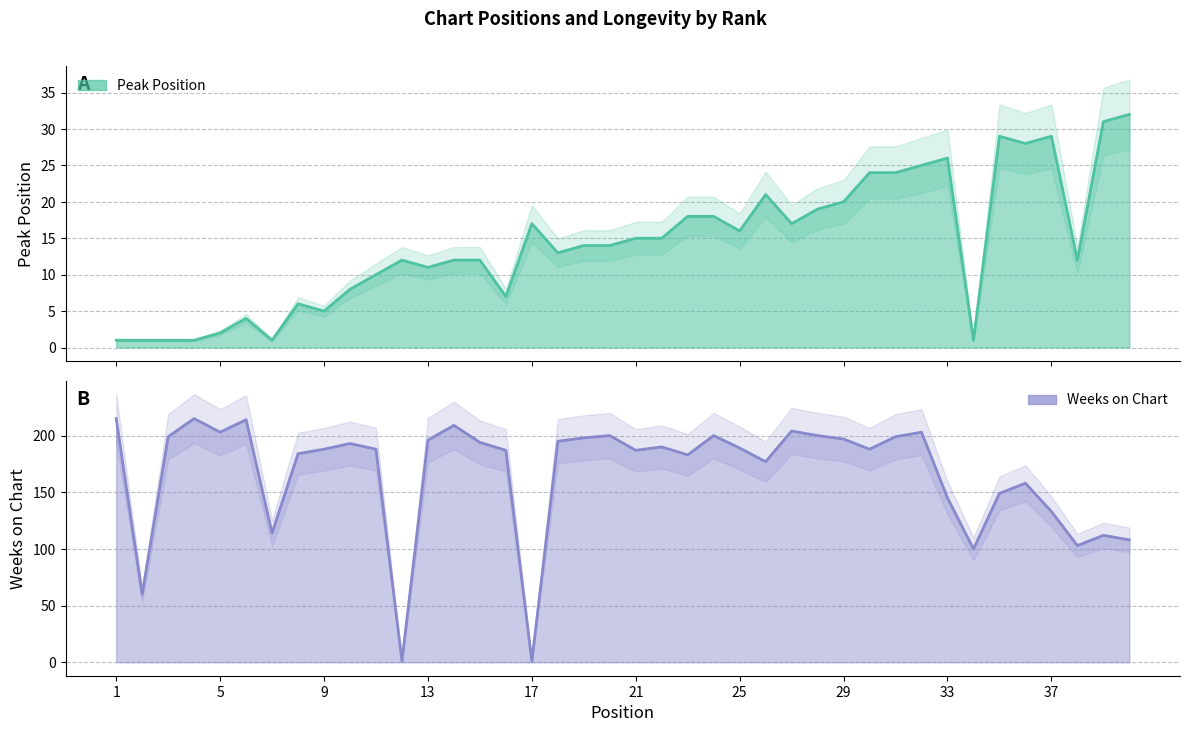

True or false: Weeks on Chart has more than 1 interior local peaks.

True